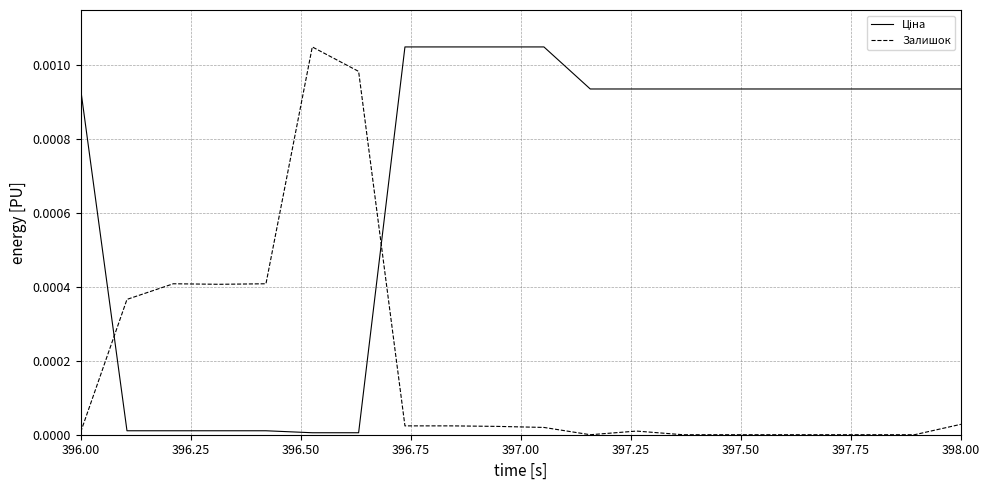

True or false: Залишок has a value of 0.0 at 396.00.

True